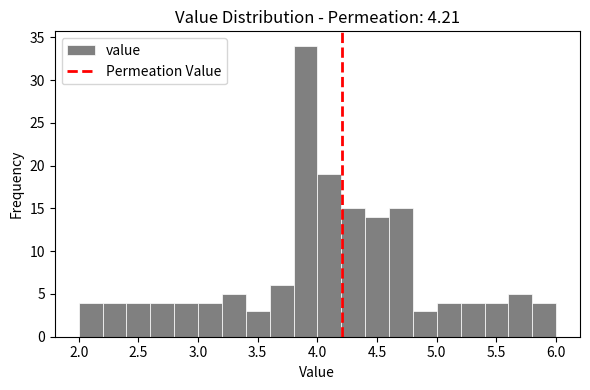

How tall is the bar that spans 3.2 to 3.4 on the x-axis? The values are not printed on the chart, so give them approximately, as read against the axis.

5